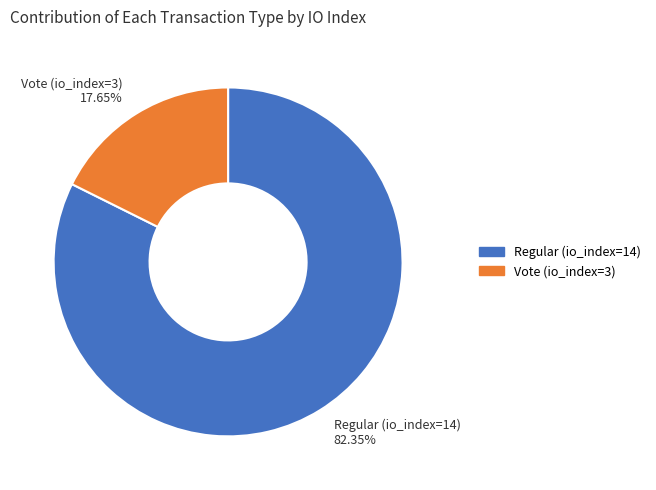

Is it true that Regular (io_index=14) is 82% of the pie?

True